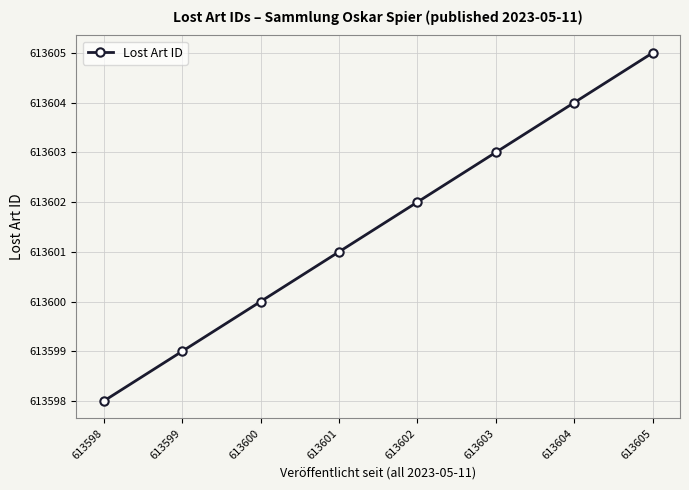

What is the greatest value displayed?

613605